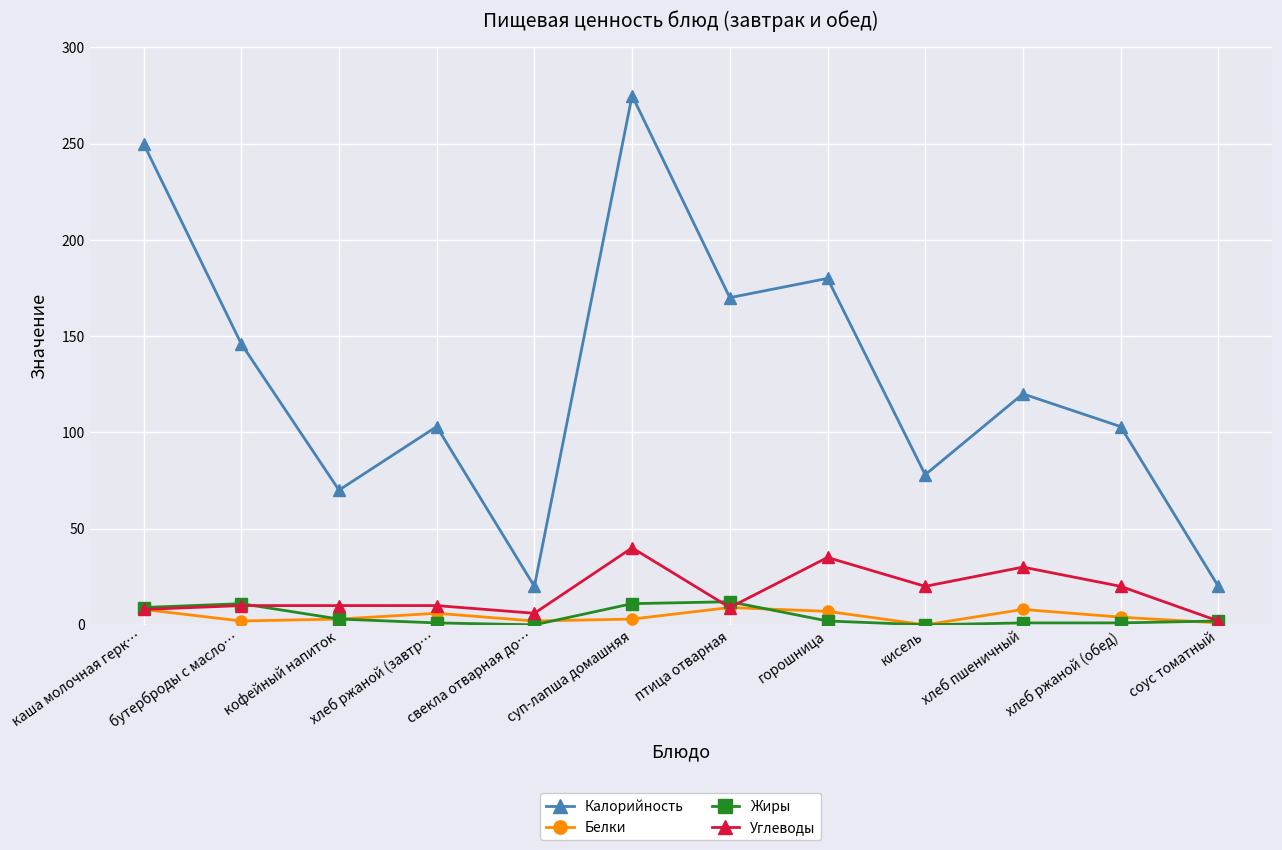

Which series has the widest spread of values?

Калорийность